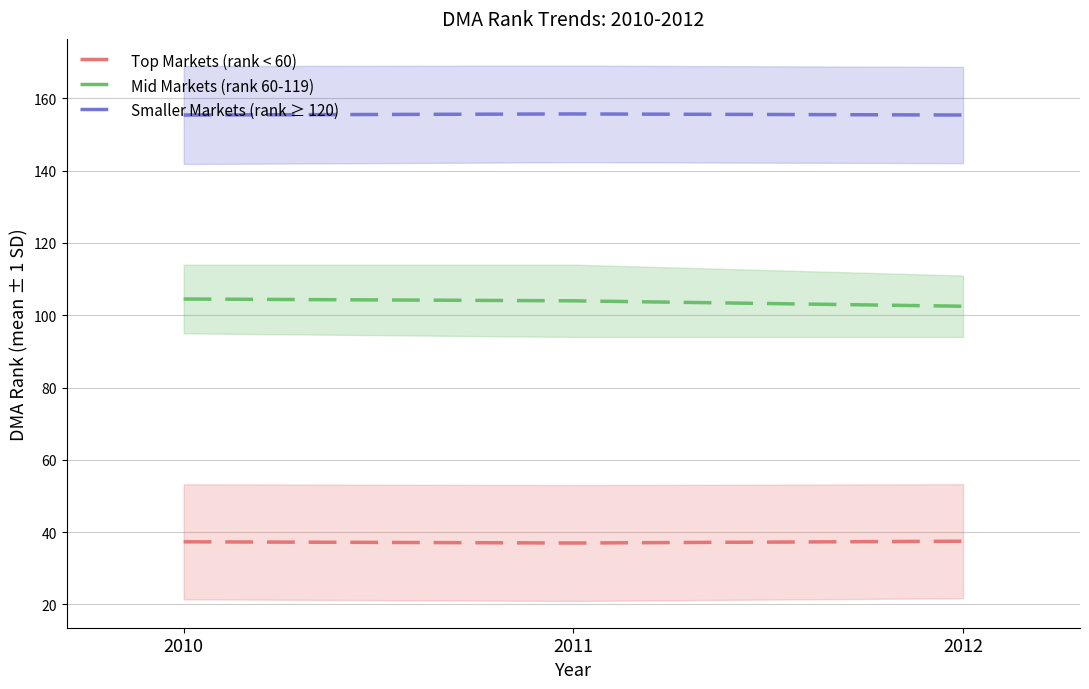

What is the value of the Smaller Markets (rank ≥ 120) point at the 3rd from the left?

155.4